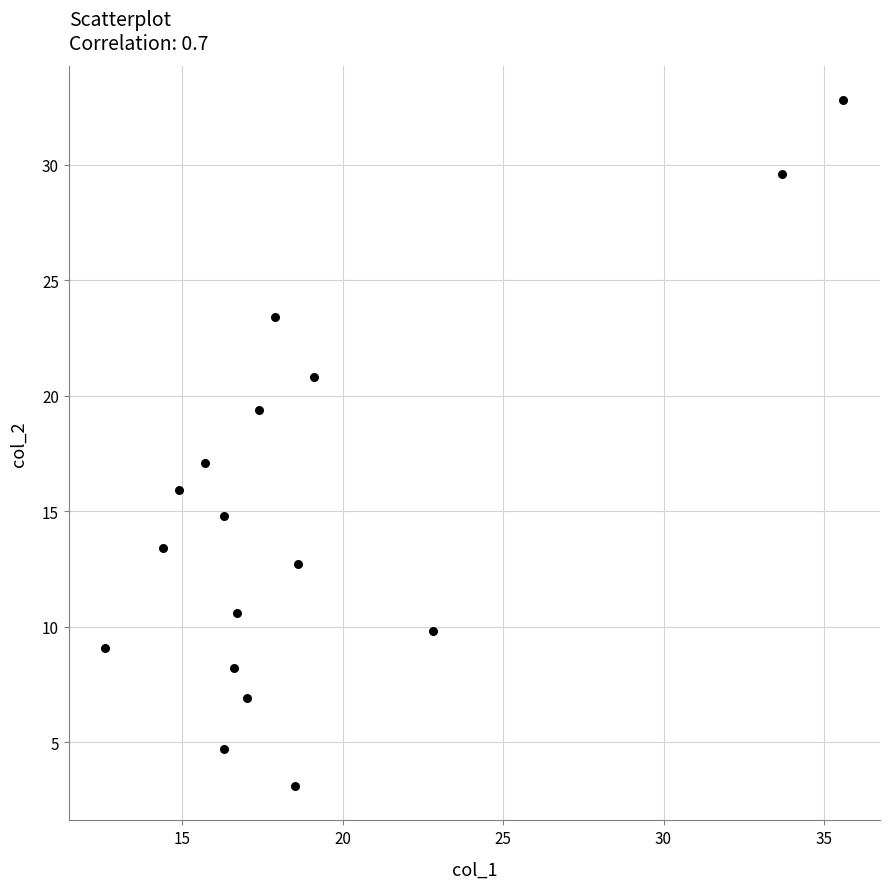

What is the range of Y values (max minus min)?

29.7